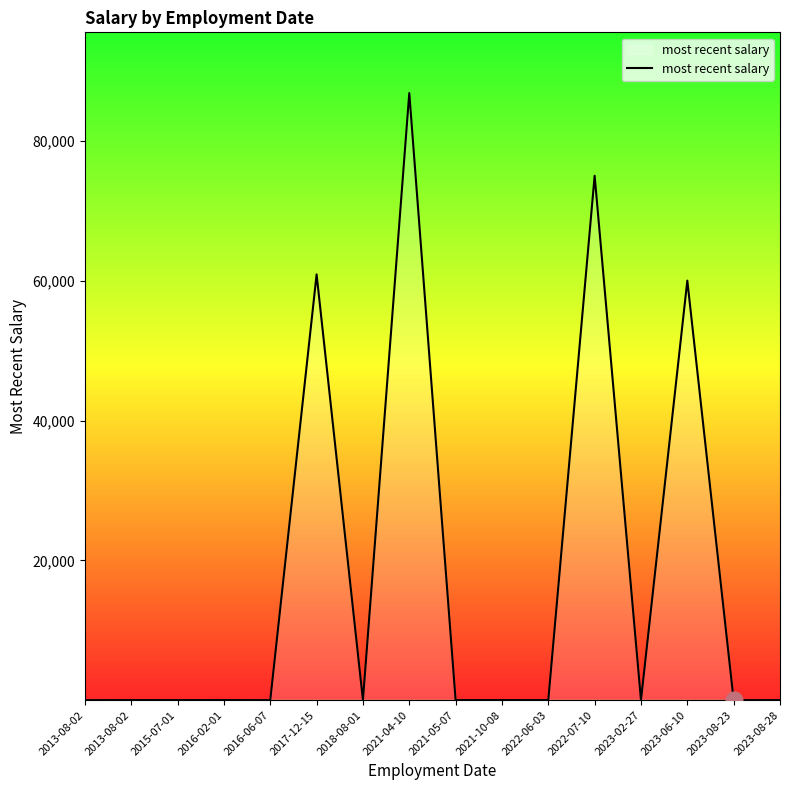

At which label does the data first exceed 24?

2013-08-02